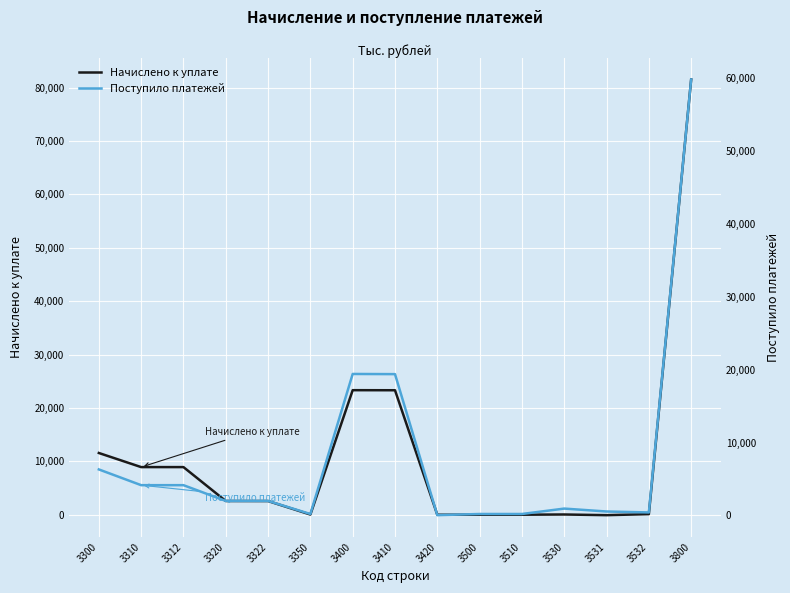

Is it true that Поступило платежей equals 1239 at 3530?

False